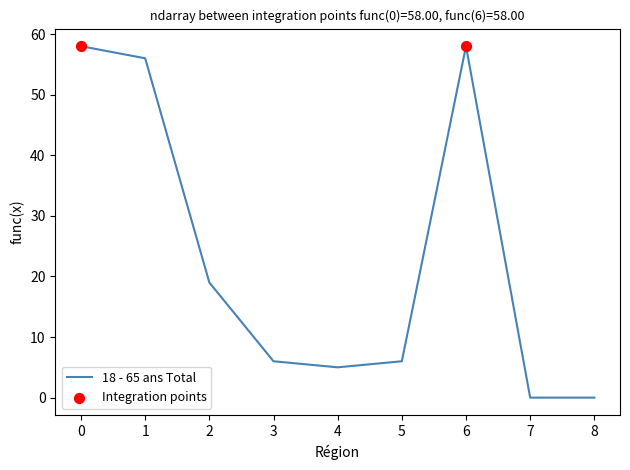

What is the change in value from 1 to 2?

-37